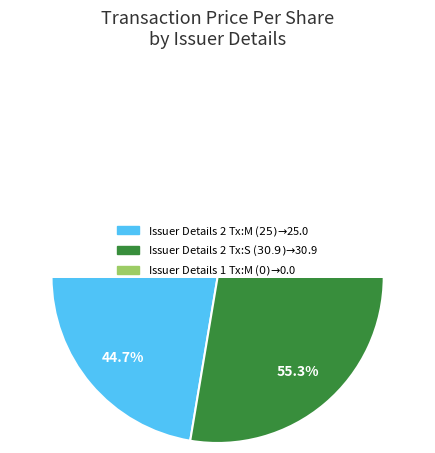

Does any single category account for the majority?

Yes